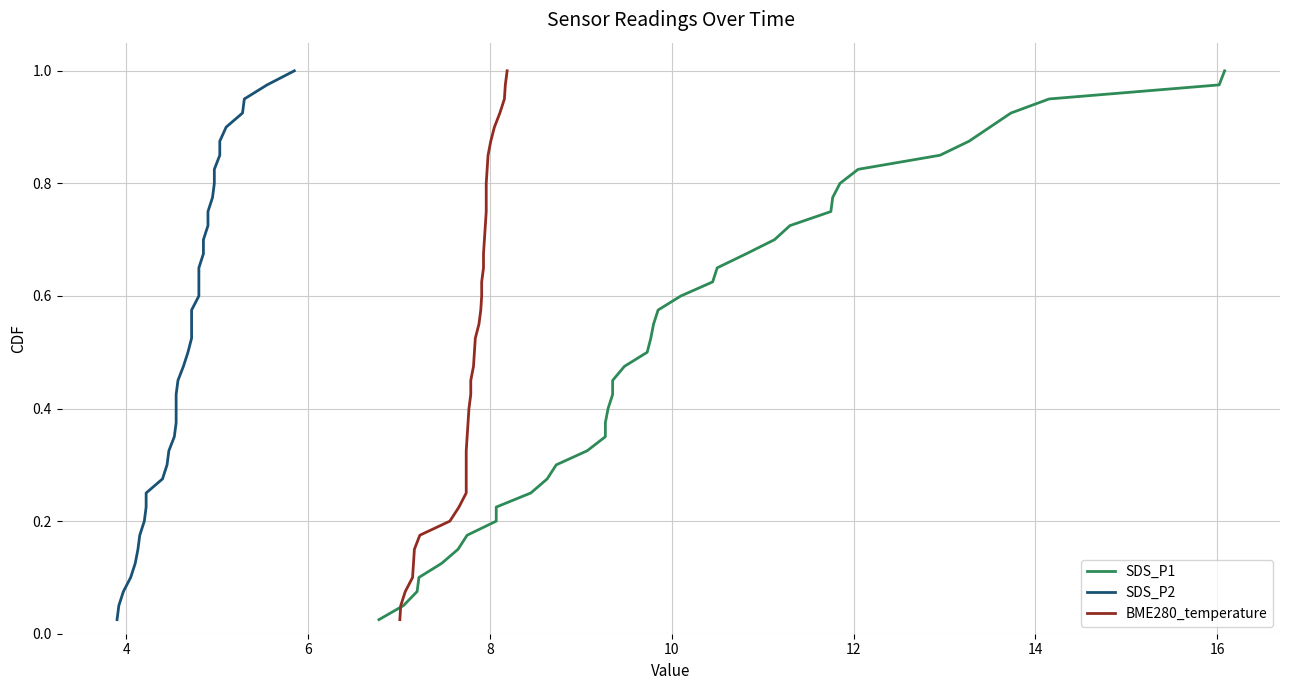

What are all the series names shown in the legend?

SDS_P1, SDS_P2, BME280_temperature